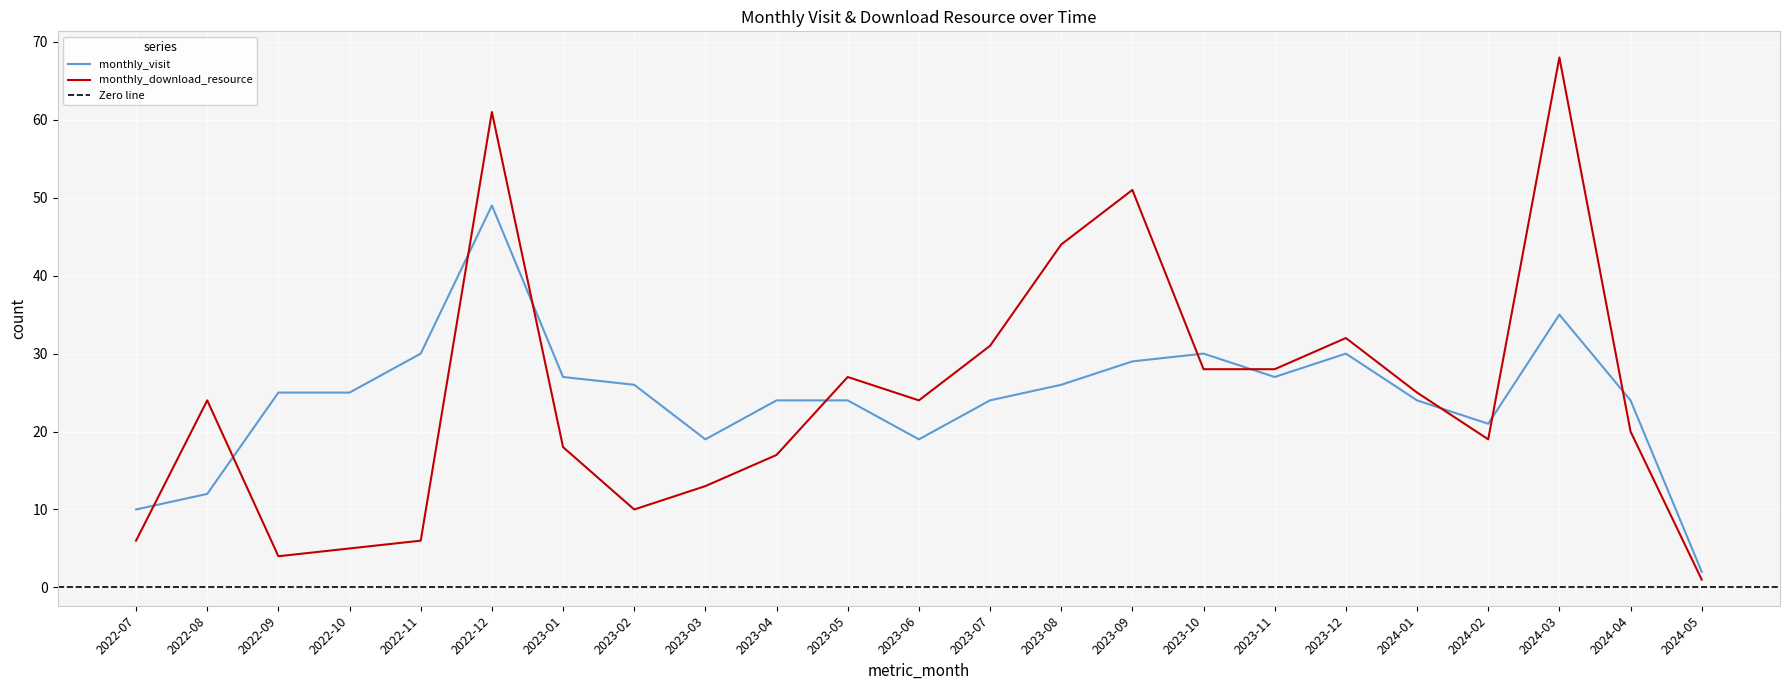

What is the lowest value of the monthly_visit series?

2